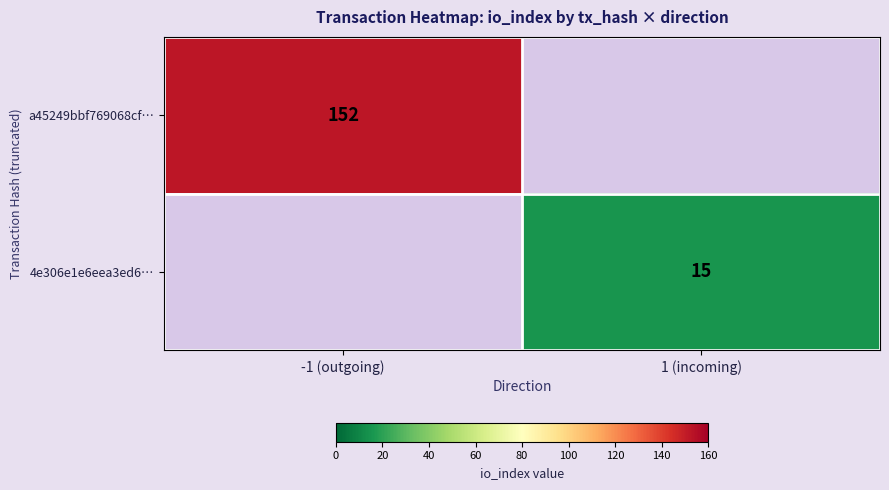

Is it true that 4e306e1e6eea3ed6… equals 15 at 1 (incoming)?

True